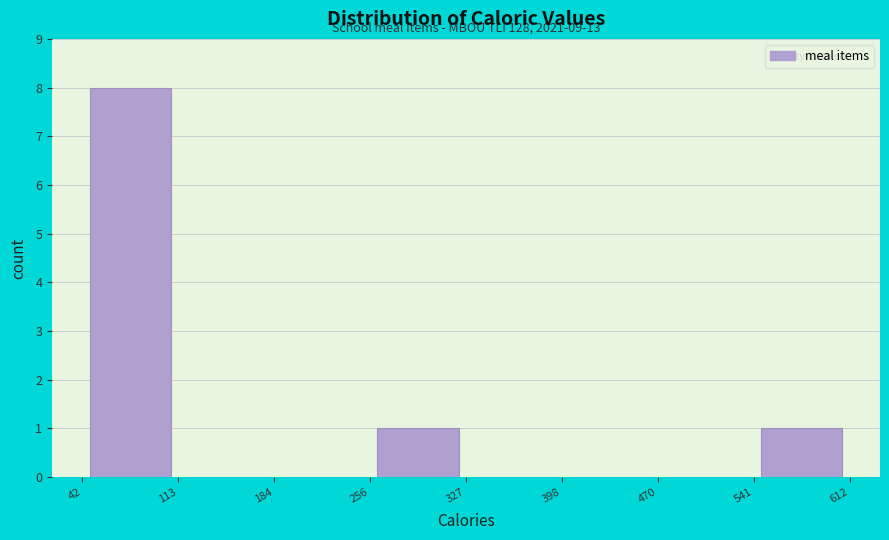

Over which range of the x-axis is the bar tallest?

42 to 113